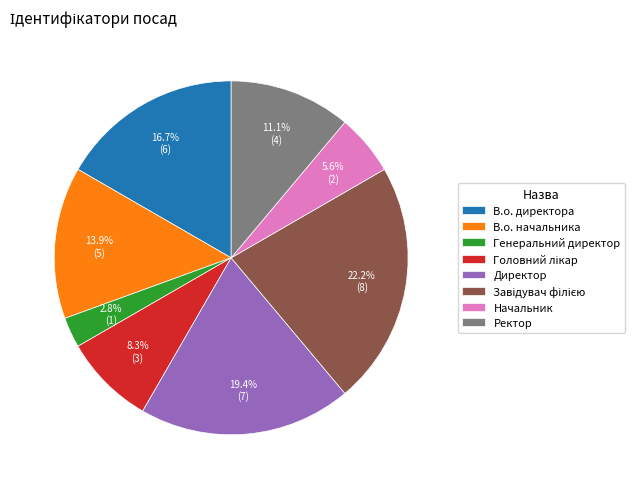

Which slice is the smallest?

Генеральний директор